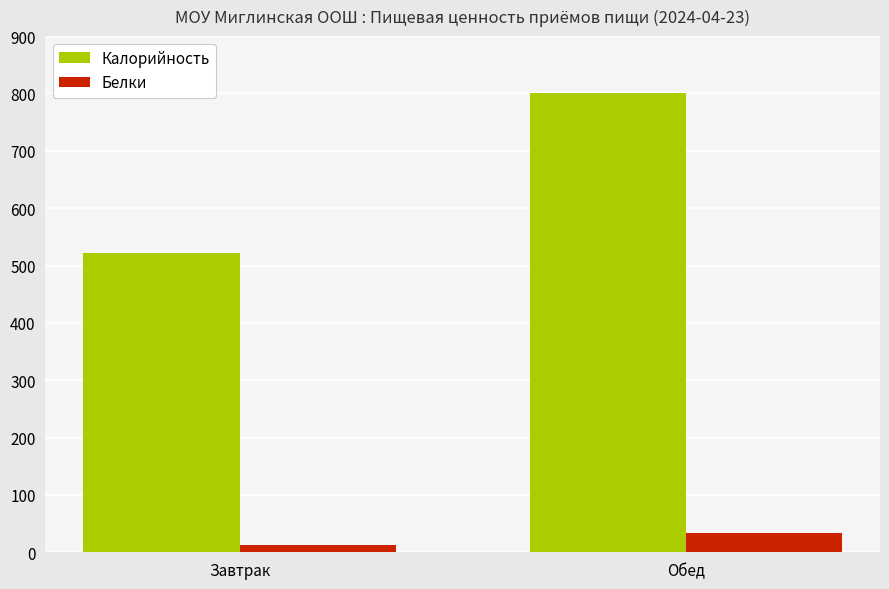

At which category is the sum across all series the highest?

Обед